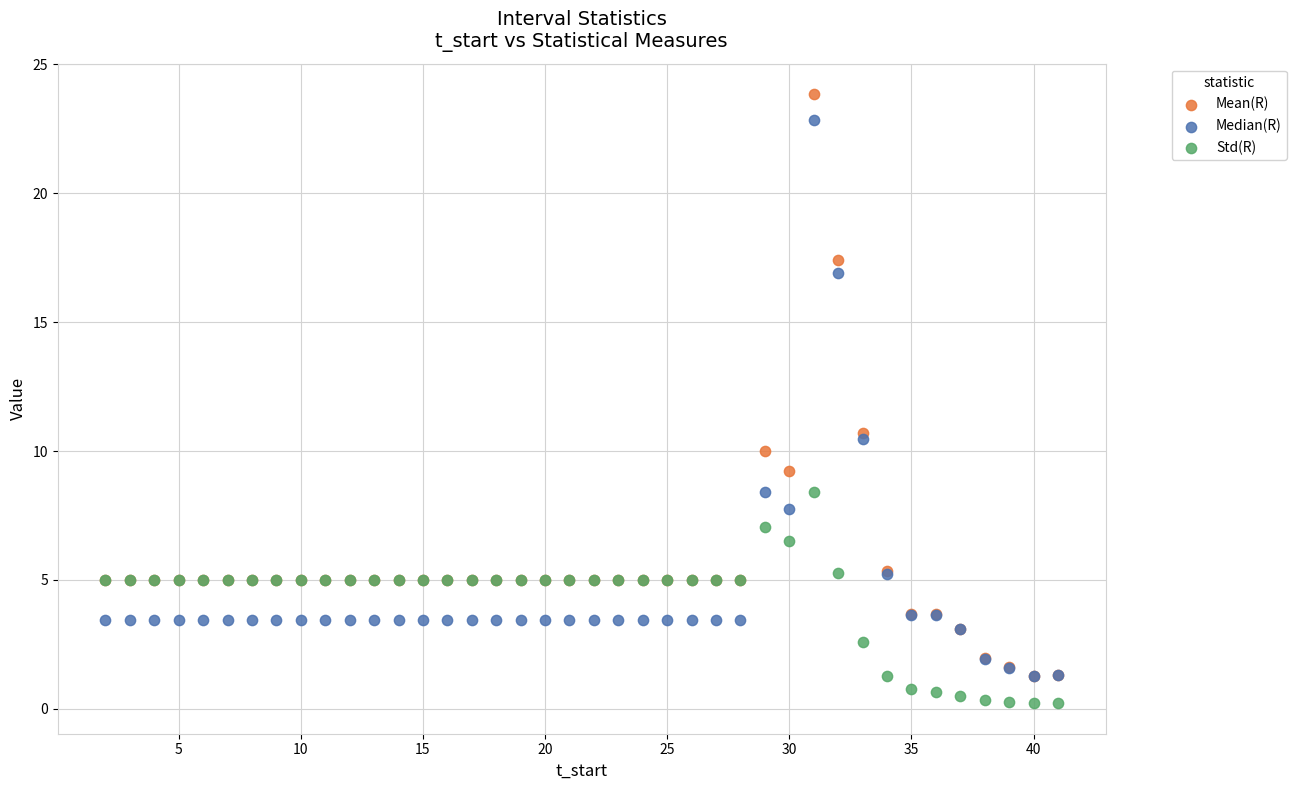

Which series has the widest spread of Y values?

Mean(R)